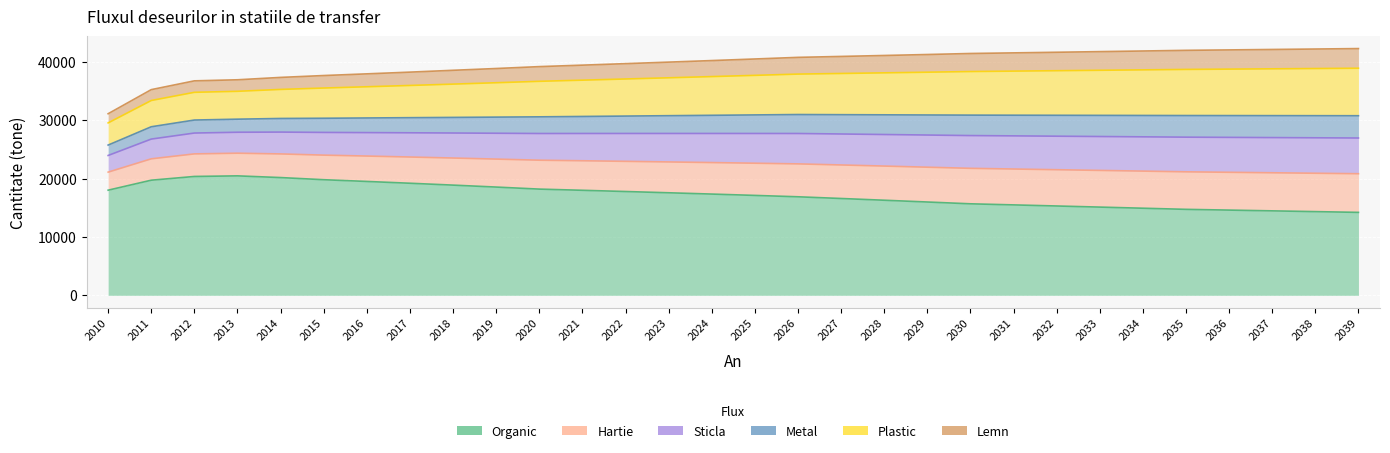

What is the greatest value displayed?

20454